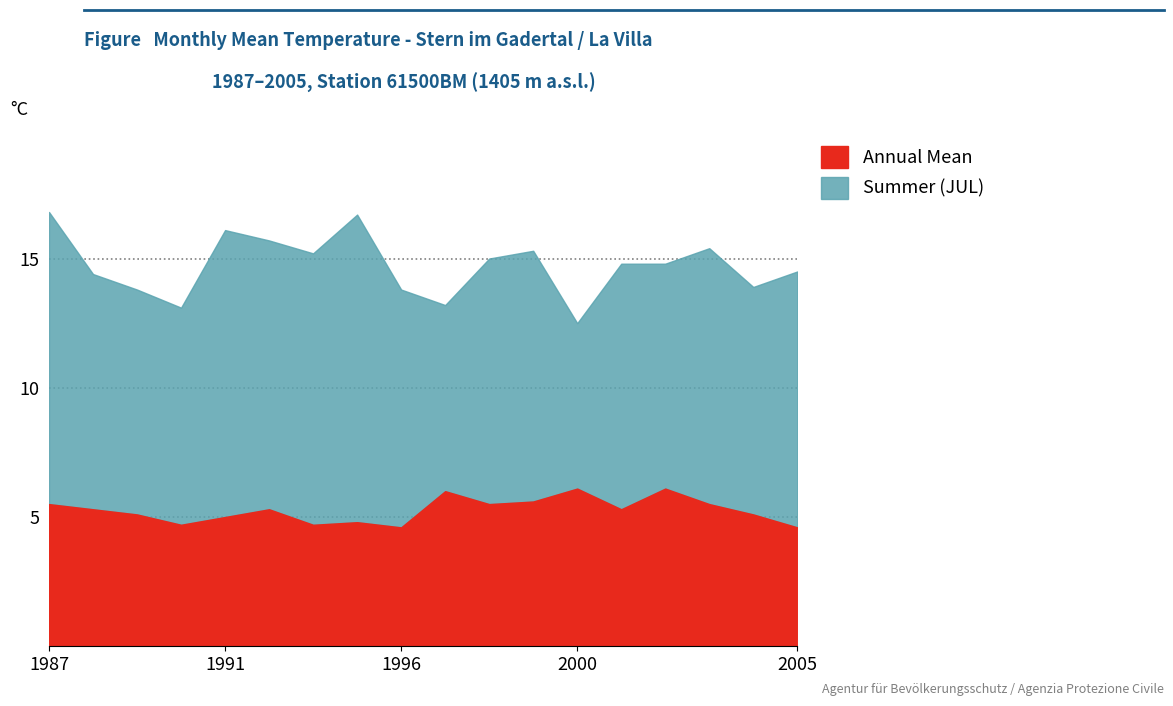

At which category does Annual Mean reach its first local peak?

1992